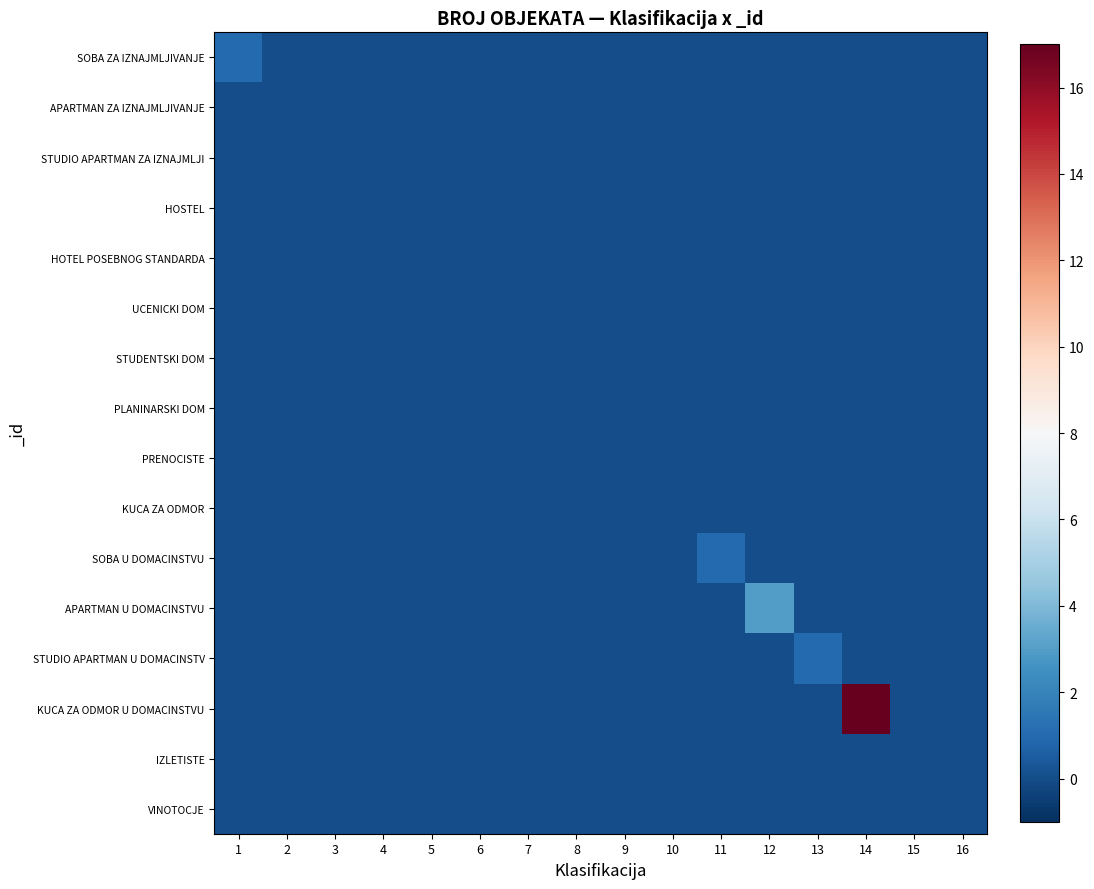

Reading left to right, extract all data points from this chart.

SOBA ZA IZNAJMLJIVANJE: 1=1	2=0	3=0	4=0	5=0	6=0	7=0	8=0	9=0	10=0	11=0	12=0	13=0	14=0	15=0	16=0
APARTMAN ZA IZNAJMLJIVANJE: 1=0	2=0	3=0	4=0	5=0	6=0	7=0	8=0	9=0	10=0	11=0	12=0	13=0	14=0	15=0	16=0
STUDIO APARTMAN ZA IZNAJMLJI: 1=0	2=0	3=0	4=0	5=0	6=0	7=0	8=0	9=0	10=0	11=0	12=0	13=0	14=0	15=0	16=0
HOSTEL: 1=0	2=0	3=0	4=0	5=0	6=0	7=0	8=0	9=0	10=0	11=0	12=0	13=0	14=0	15=0	16=0
HOTEL POSEBNOG STANDARDA: 1=0	2=0	3=0	4=0	5=0	6=0	7=0	8=0	9=0	10=0	11=0	12=0	13=0	14=0	15=0	16=0
UCENICKI DOM: 1=0	2=0	3=0	4=0	5=0	6=0	7=0	8=0	9=0	10=0	11=0	12=0	13=0	14=0	15=0	16=0
STUDENTSKI DOM: 1=0	2=0	3=0	4=0	5=0	6=0	7=0	8=0	9=0	10=0	11=0	12=0	13=0	14=0	15=0	16=0
PLANINARSKI DOM: 1=0	2=0	3=0	4=0	5=0	6=0	7=0	8=0	9=0	10=0	11=0	12=0	13=0	14=0	15=0	16=0
PRENOCISTE: 1=0	2=0	3=0	4=0	5=0	6=0	7=0	8=0	9=0	10=0	11=0	12=0	13=0	14=0	15=0	16=0
KUCA ZA ODMOR: 1=0	2=0	3=0	4=0	5=0	6=0	7=0	8=0	9=0	10=0	11=0	12=0	13=0	14=0	15=0	16=0
SOBA U DOMACINSTVU: 1=0	2=0	3=0	4=0	5=0	6=0	7=0	8=0	9=0	10=0	11=1	12=0	13=0	14=0	15=0	16=0
APARTMAN U DOMACINSTVU: 1=0	2=0	3=0	4=0	5=0	6=0	7=0	8=0	9=0	10=0	11=0	12=3	13=0	14=0	15=0	16=0
STUDIO APARTMAN U DOMACINSTV: 1=0	2=0	3=0	4=0	5=0	6=0	7=0	8=0	9=0	10=0	11=0	12=0	13=1	14=0	15=0	16=0
KUCA ZA ODMOR U DOMACINSTVU: 1=0	2=0	3=0	4=0	5=0	6=0	7=0	8=0	9=0	10=0	11=0	12=0	13=0	14=17	15=0	16=0
IZLETISTE: 1=0	2=0	3=0	4=0	5=0	6=0	7=0	8=0	9=0	10=0	11=0	12=0	13=0	14=0	15=0	16=0
VINOTOCJE: 1=0	2=0	3=0	4=0	5=0	6=0	7=0	8=0	9=0	10=0	11=0	12=0	13=0	14=0	15=0	16=0